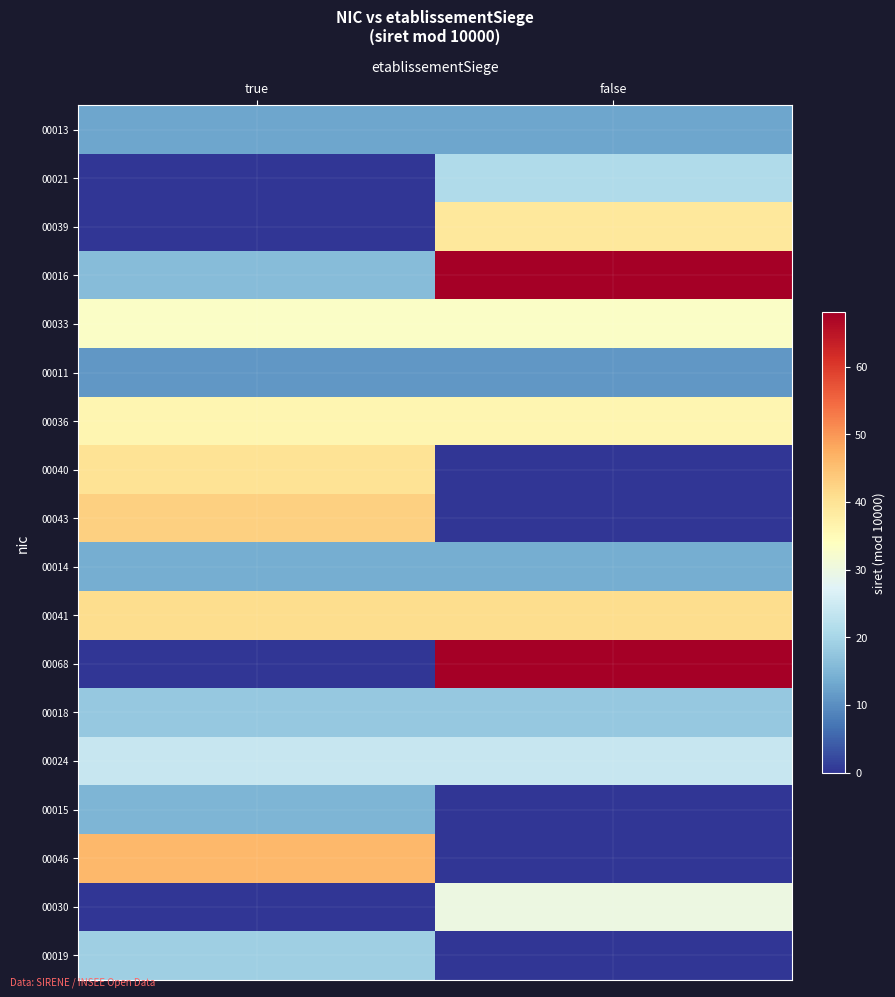

Which has a higher value, true or false?

true